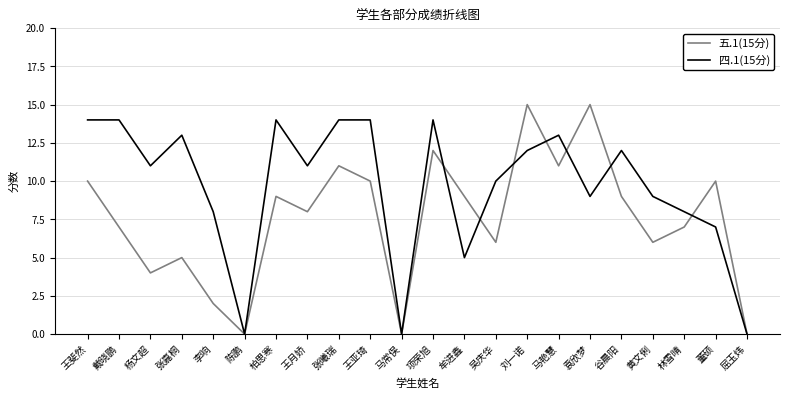

What is the difference between the highest and lowest values at 张曦瑞?

3